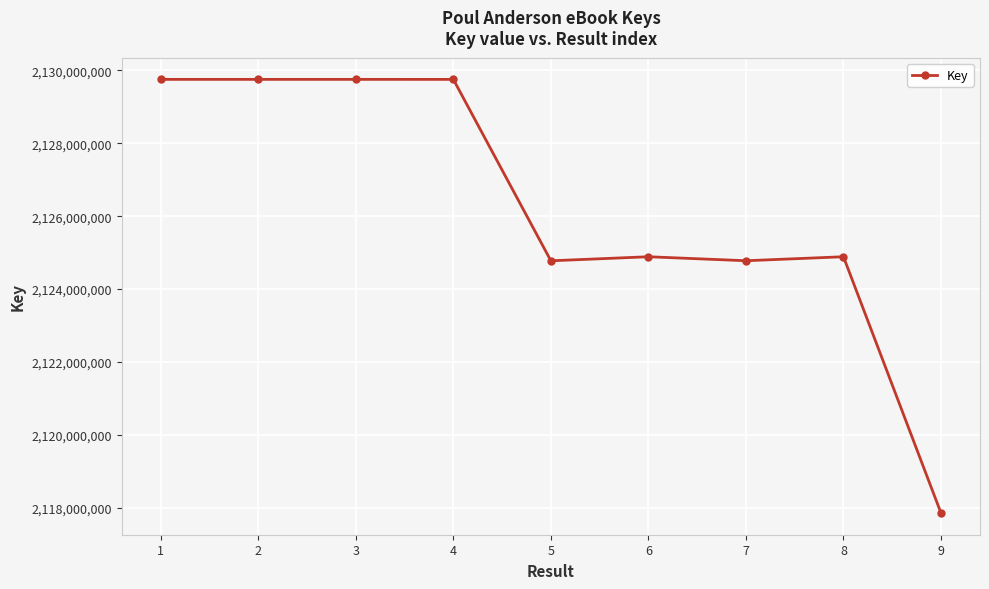

What is the value of the 4th point from the left?

2129749764